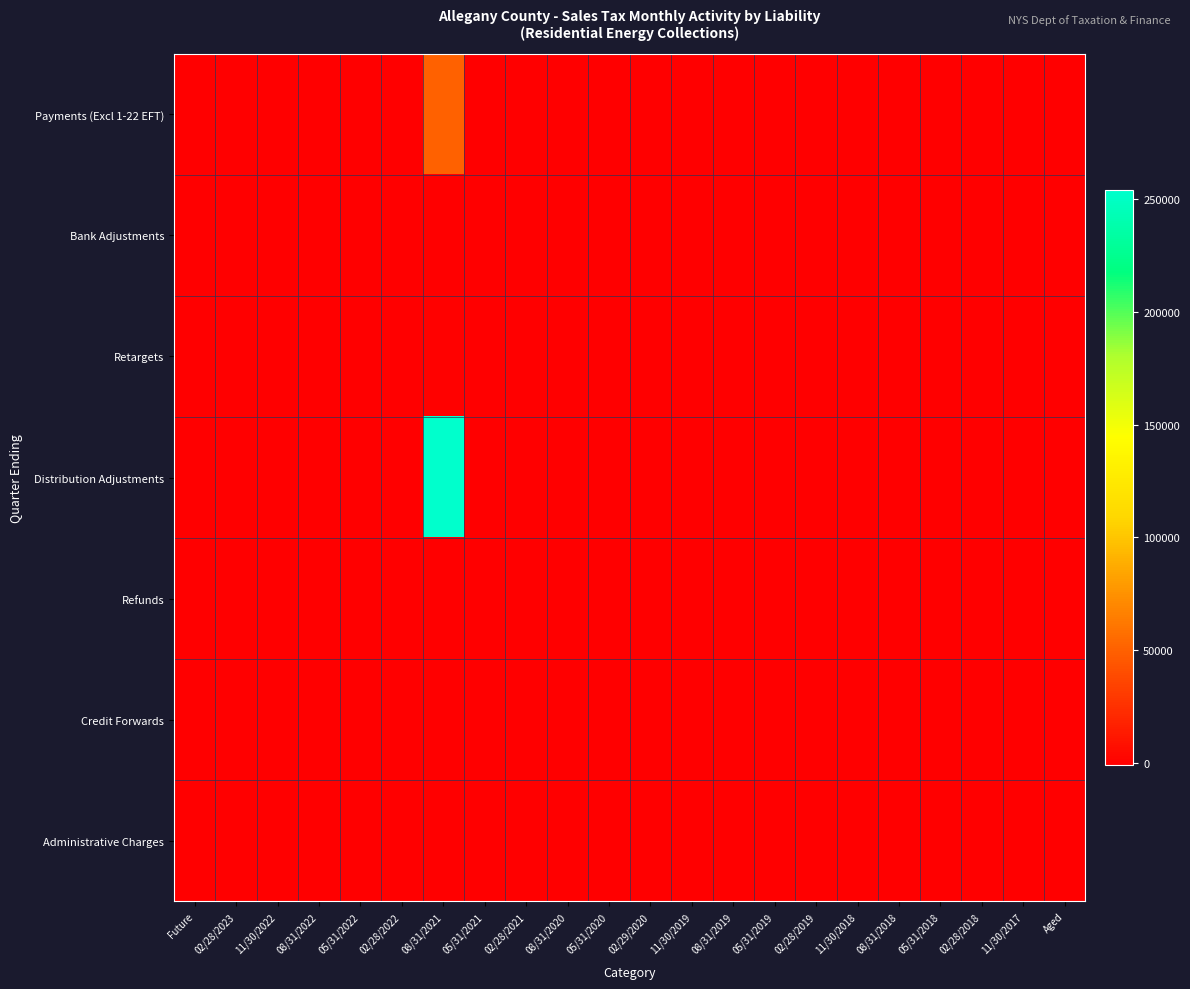

Reading left to right, list all the values displayed in this chart.

Payments (Excl 1-22 EFT): Future=0.0	02/28/2023=0.0	11/30/2022=0.0	08/31/2022=0.0	05/31/2022=0.0	02/28/2022=0.0	08/31/2021=49967.2	05/31/2021=0.0	02/28/2021=0.0	08/31/2020=0.0	05/31/2020=0.0	02/29/2020=0.0	11/30/2019=0.0	08/31/2019=0.0	05/31/2019=0.0	02/28/2019=0.0	11/30/2018=0.0	08/31/2018=0.0	05/31/2018=0.0	02/28/2018=0.0	11/30/2017=0.0	Aged=0.0
Bank Adjustments: Future=0.0	02/28/2023=0.0	11/30/2022=0.0	08/31/2022=0.0	05/31/2022=0.0	02/28/2022=0.0	08/31/2021=0.0	05/31/2021=0.0	02/28/2021=0.0	08/31/2020=0.0	05/31/2020=0.0	02/29/2020=0.0	11/30/2019=0.0	08/31/2019=0.0	05/31/2019=0.0	02/28/2019=0.0	11/30/2018=0.0	08/31/2018=0.0	05/31/2018=0.0	02/28/2018=0.0	11/30/2017=0.0	Aged=0.0
Retargets: Future=0.0	02/28/2023=0.0	11/30/2022=0.0	08/31/2022=0.0	05/31/2022=0.0	02/28/2022=0.0	08/31/2021=1026.5	05/31/2021=0.0	02/28/2021=0.0	08/31/2020=0.0	05/31/2020=0.0	02/29/2020=0.0	11/30/2019=0.0	08/31/2019=0.0	05/31/2019=0.0	02/28/2019=0.0	11/30/2018=0.0	08/31/2018=0.0	05/31/2018=0.0	02/28/2018=0.0	11/30/2017=0.0	Aged=0.0
Distribution Adjustments: Future=0.0	02/28/2023=0.0	11/30/2022=0.0	08/31/2022=0.0	05/31/2022=0.0	02/28/2022=0.0	08/31/2021=254099.2	05/31/2021=2.8	02/28/2021=0.0	08/31/2020=0.0	05/31/2020=0.0	02/29/2020=0.0	11/30/2019=0.0	08/31/2019=0.0	05/31/2019=0.0	02/28/2019=0.0	11/30/2018=0.0	08/31/2018=0.0	05/31/2018=0.0	02/28/2018=0.0	11/30/2017=0.0	Aged=0.0
Refunds: Future=0.0	02/28/2023=0.0	11/30/2022=0.0	08/31/2022=0.0	05/31/2022=0.0	02/28/2022=0.0	08/31/2021=0.0	05/31/2021=-0.1	02/28/2021=0.0	08/31/2020=0.0	05/31/2020=0.0	02/29/2020=0.0	11/30/2019=0.0	08/31/2019=0.0	05/31/2019=0.0	02/28/2019=0.0	11/30/2018=0.0	08/31/2018=0.0	05/31/2018=0.0	02/28/2018=0.0	11/30/2017=0.0	Aged=0.0
Credit Forwards: Future=0.0	02/28/2023=0.0	11/30/2022=0.0	08/31/2022=0.0	05/31/2022=0.0	02/28/2022=0.0	08/31/2021=-518.4	05/31/2021=-9.1	02/28/2021=0.0	08/31/2020=0.0	05/31/2020=0.0	02/29/2020=0.0	11/30/2019=0.0	08/31/2019=0.0	05/31/2019=0.0	02/28/2019=0.0	11/30/2018=0.0	08/31/2018=0.0	05/31/2018=0.0	02/28/2018=0.0	11/30/2017=0.0	Aged=0.0
Administrative Charges: Future=0.0	02/28/2023=0.0	11/30/2022=0.0	08/31/2022=0.0	05/31/2022=0.0	02/28/2022=0.0	08/31/2021=-966.1	05/31/2021=2.3	02/28/2021=-0.0	08/31/2020=0.0	05/31/2020=0.0	02/29/2020=0.0	11/30/2019=0.0	08/31/2019=0.0	05/31/2019=0.0	02/28/2019=0.0	11/30/2018=0.0	08/31/2018=-0.1	05/31/2018=0.0	02/28/2018=0.0	11/30/2017=0.0	Aged=0.0